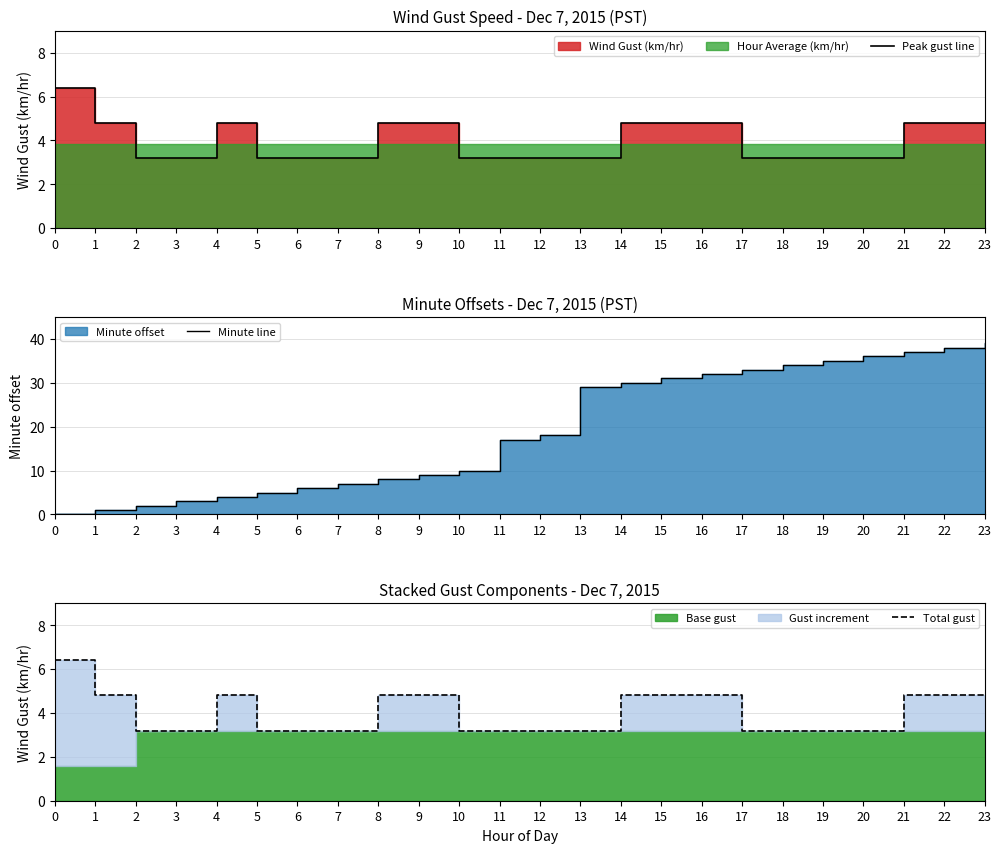

How many values in Minute line are above zero?

23